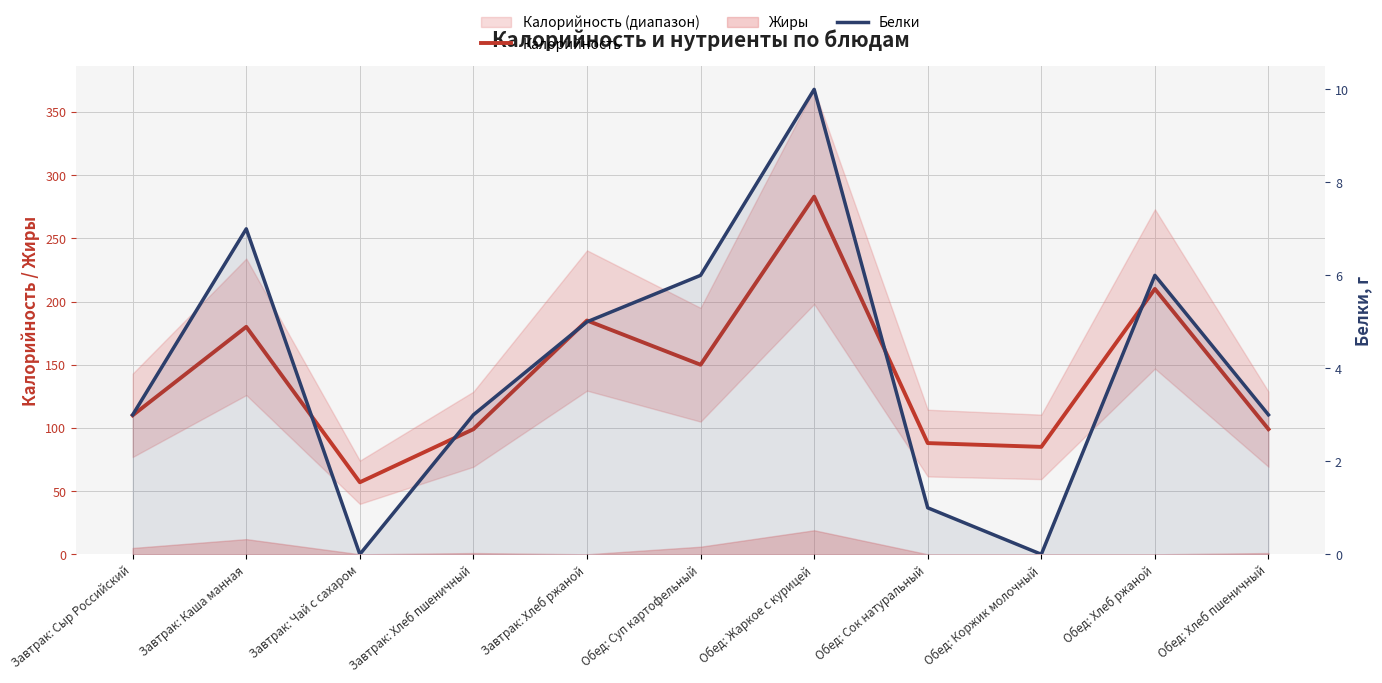

How many lines are shown in the chart?

2